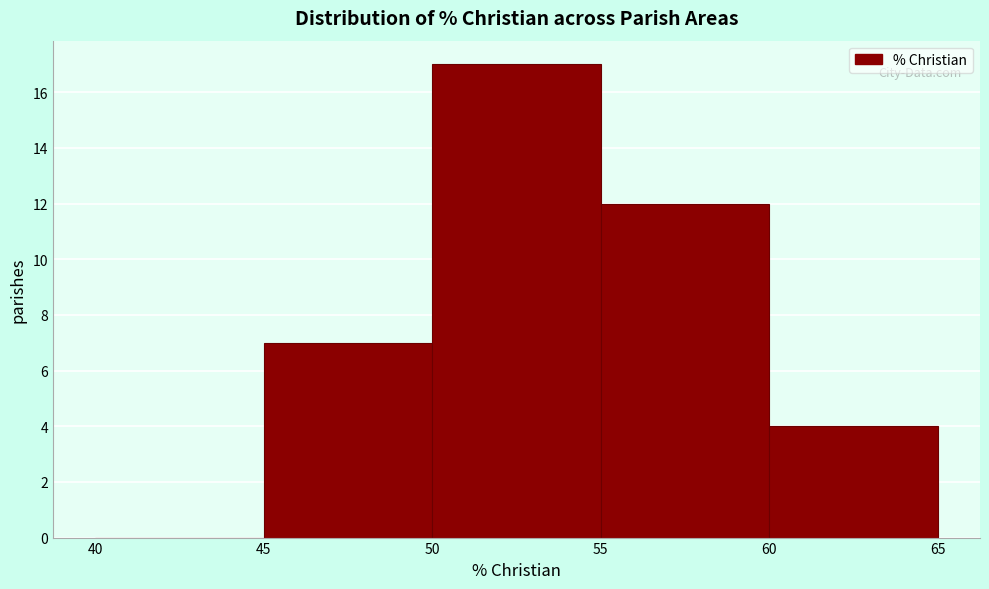

Over which range of the x-axis is the bar tallest?

50 to 55